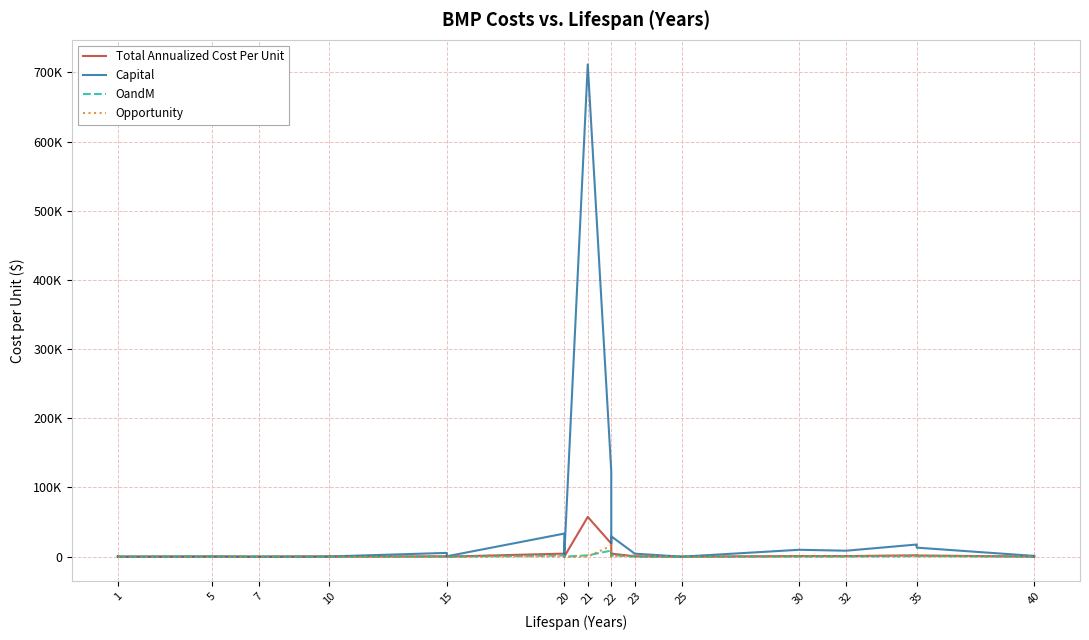

Is this an area chart (filled region under the line)?

No